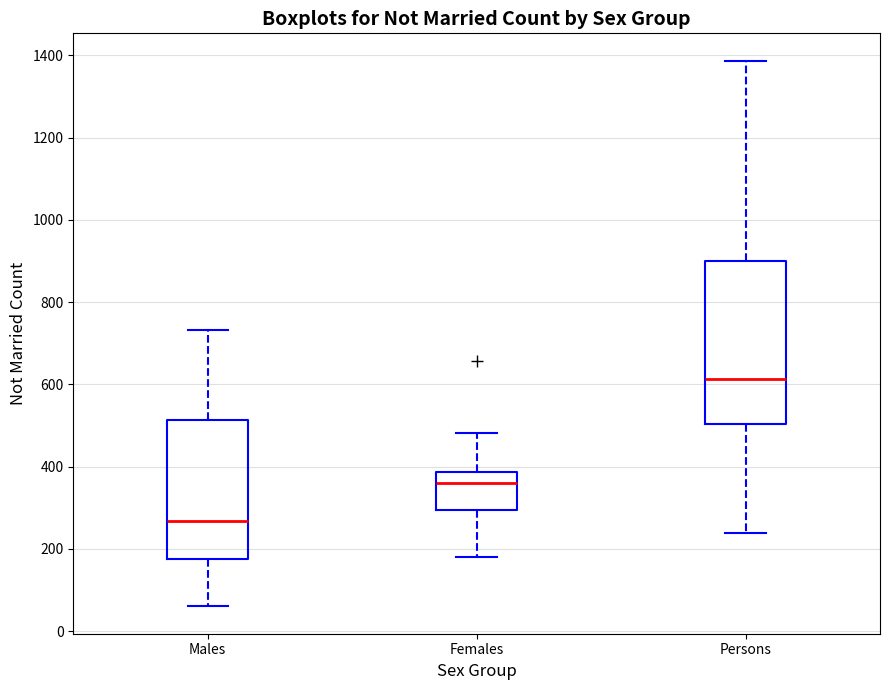

Reading left to right, read every box against the y-axis: the position of its median line, the range the box covers, and the ends of its whiskers. The values are not printed on the chart, so give them approximately, as read against the axis.

Males: median 260, box 180 to 520, whiskers 60 to 740
Females: median 360, box 300 to 380, whiskers 180 to 480
Persons: median 620, box 500 to 900, whiskers 240 to 1380